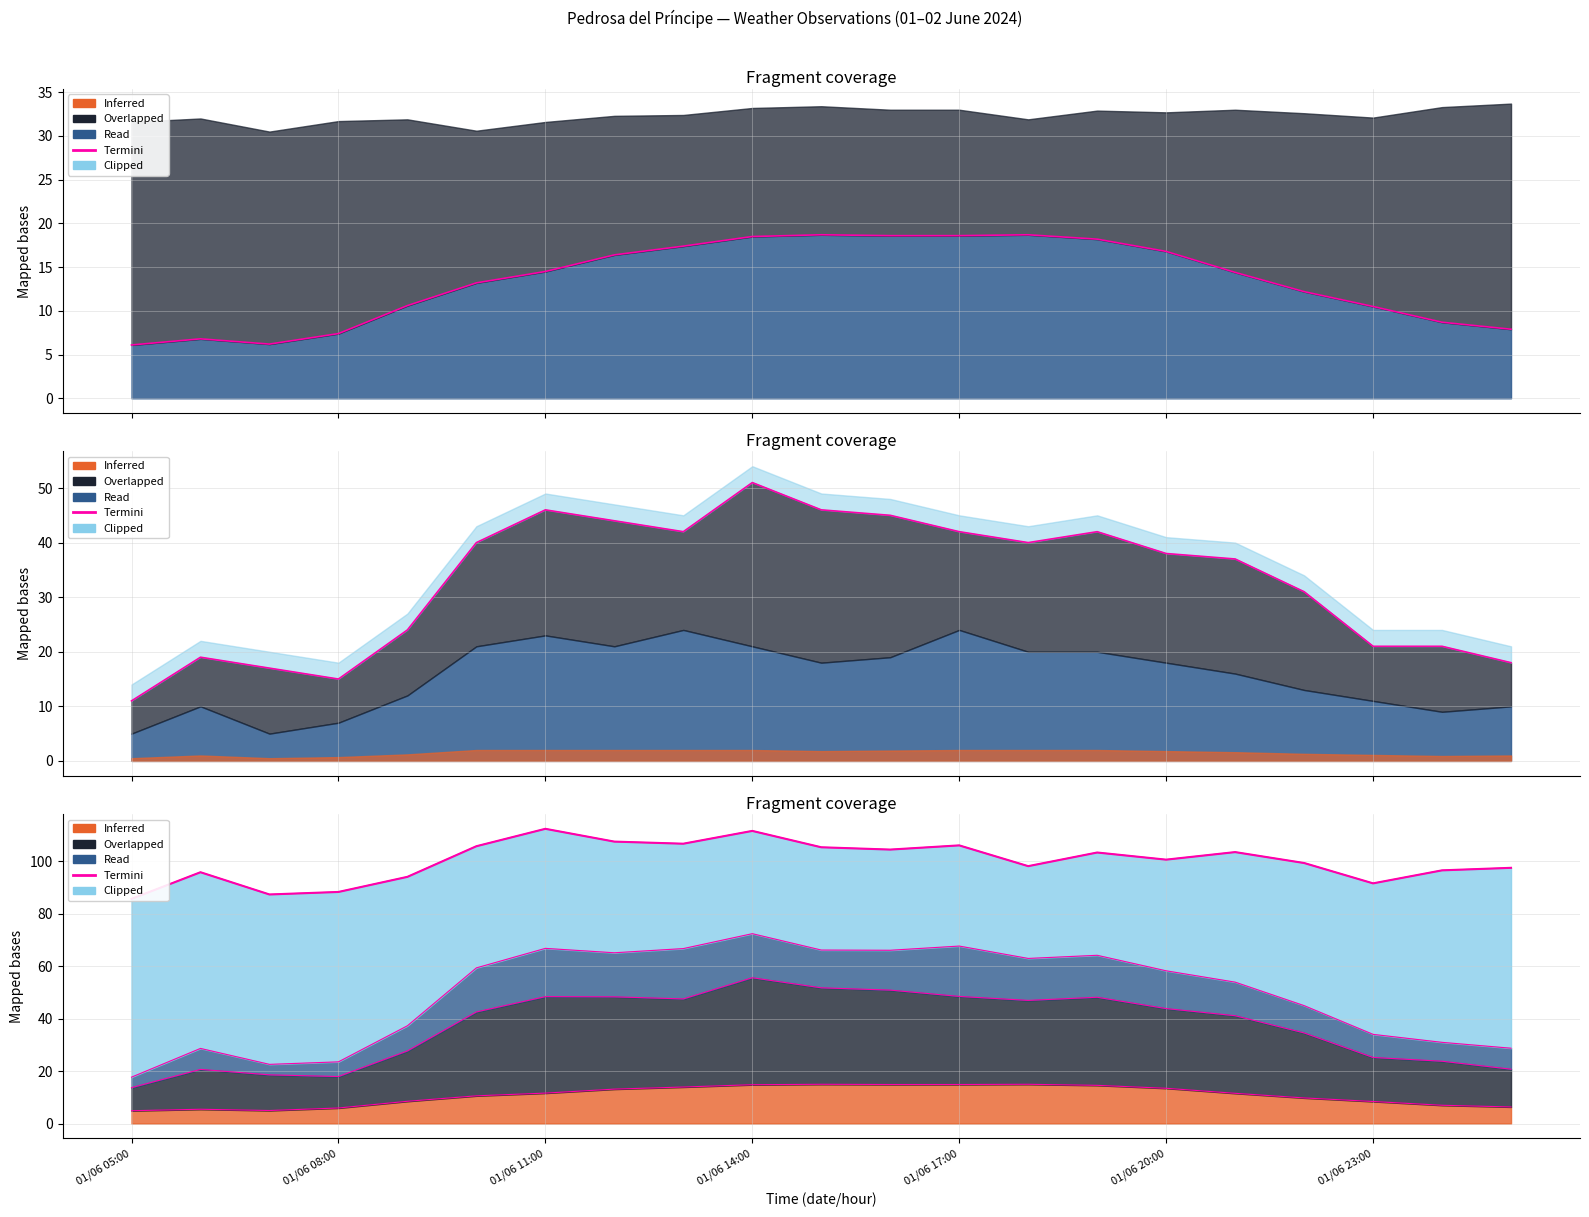

Does the chart display data point markers on the line(s)?

No